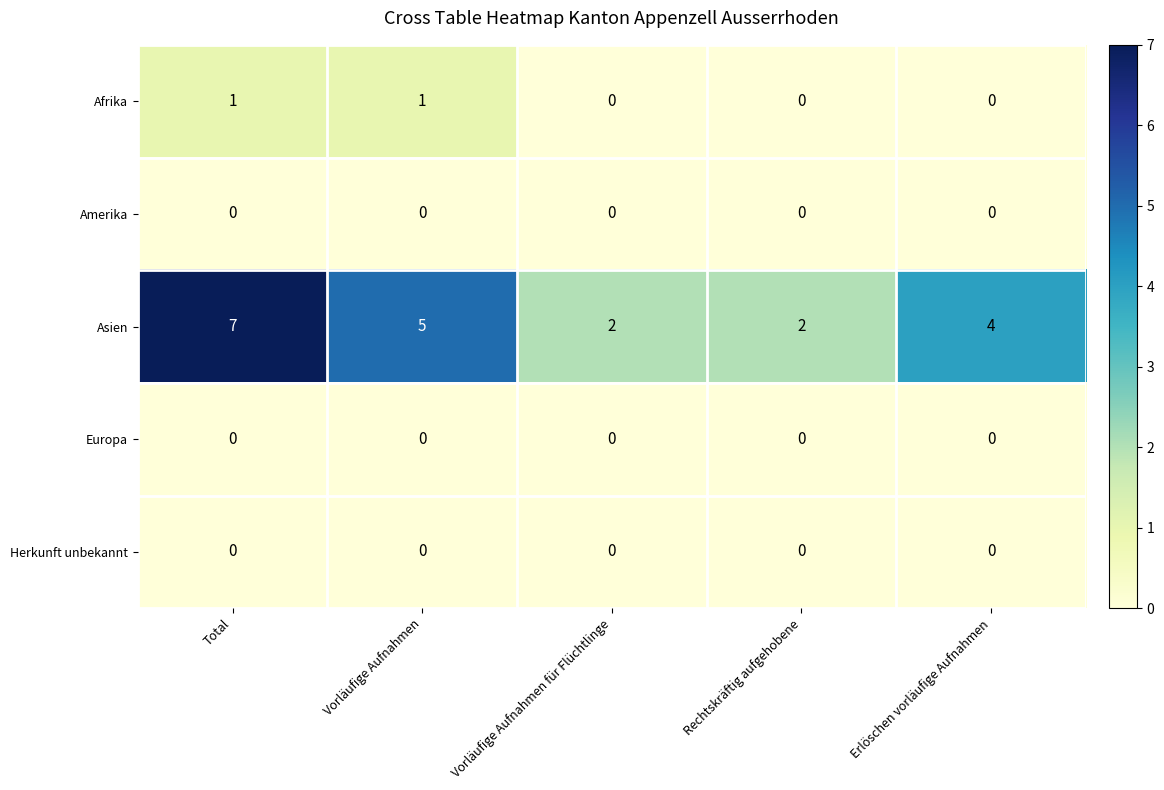

Reading left to right, transcribe all the data shown in this chart.

Afrika: Total=1	Vorläufige Aufnahmen=1	Vorläufige Aufnahmen für Flüchtlinge=0	Rechtskräftig aufgehobene=0	Erlöschen vorläufige Aufnahmen=0
Amerika: Total=0	Vorläufige Aufnahmen=0	Vorläufige Aufnahmen für Flüchtlinge=0	Rechtskräftig aufgehobene=0	Erlöschen vorläufige Aufnahmen=0
Asien: Total=7	Vorläufige Aufnahmen=5	Vorläufige Aufnahmen für Flüchtlinge=2	Rechtskräftig aufgehobene=2	Erlöschen vorläufige Aufnahmen=4
Europa: Total=0	Vorläufige Aufnahmen=0	Vorläufige Aufnahmen für Flüchtlinge=0	Rechtskräftig aufgehobene=0	Erlöschen vorläufige Aufnahmen=0
Herkunft unbekannt: Total=0	Vorläufige Aufnahmen=0	Vorläufige Aufnahmen für Flüchtlinge=0	Rechtskräftig aufgehobene=0	Erlöschen vorläufige Aufnahmen=0